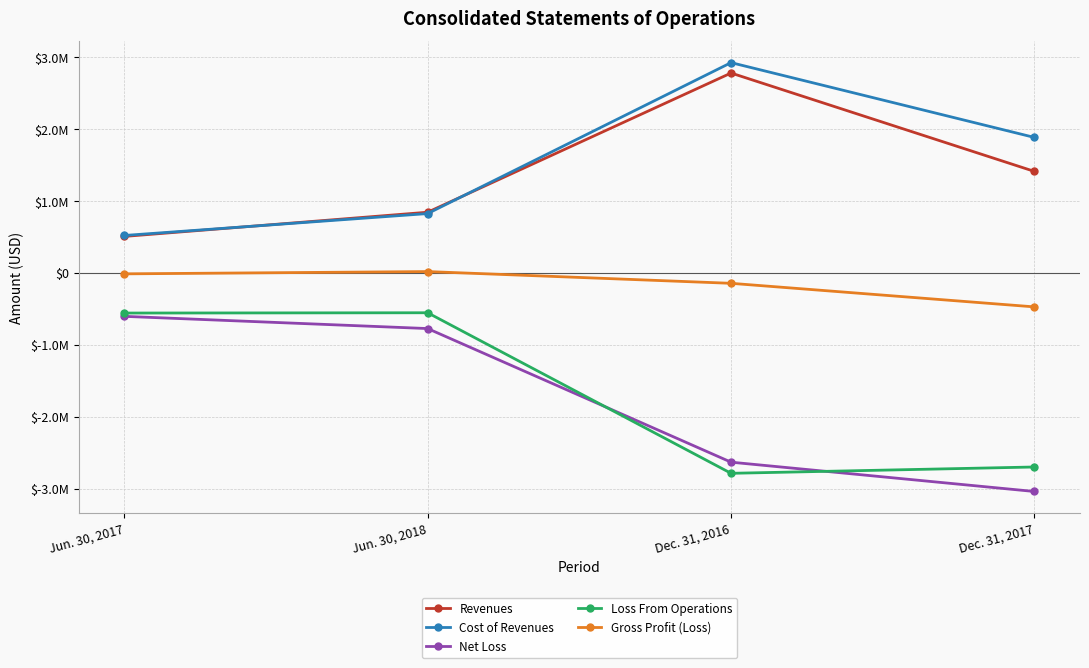

How many data points does each series have?

4